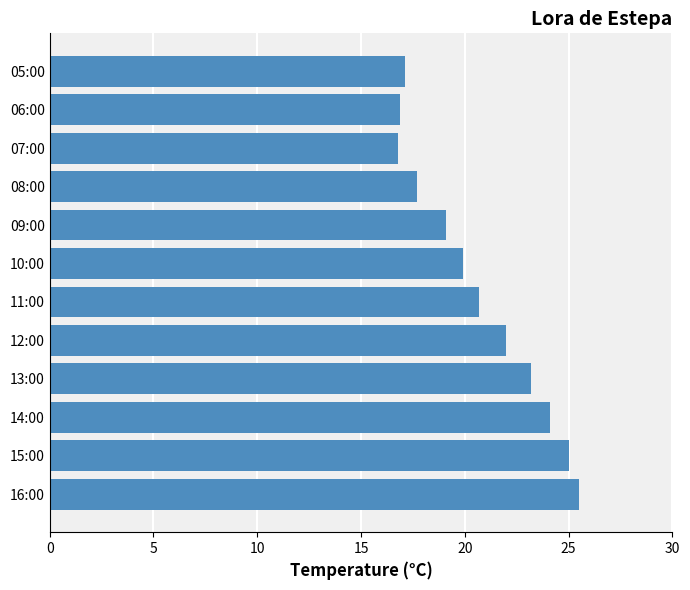

Is it true that the value at 09:00 is 19.1?

True